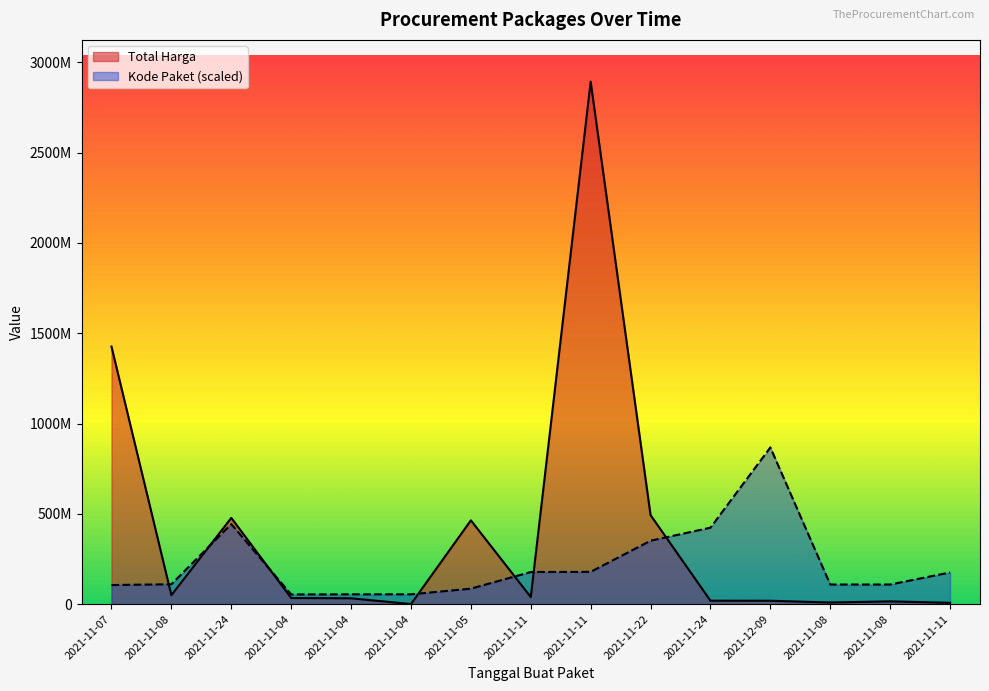

What is the value of the Kode Paket point at the 10th from the left?

351306107.2